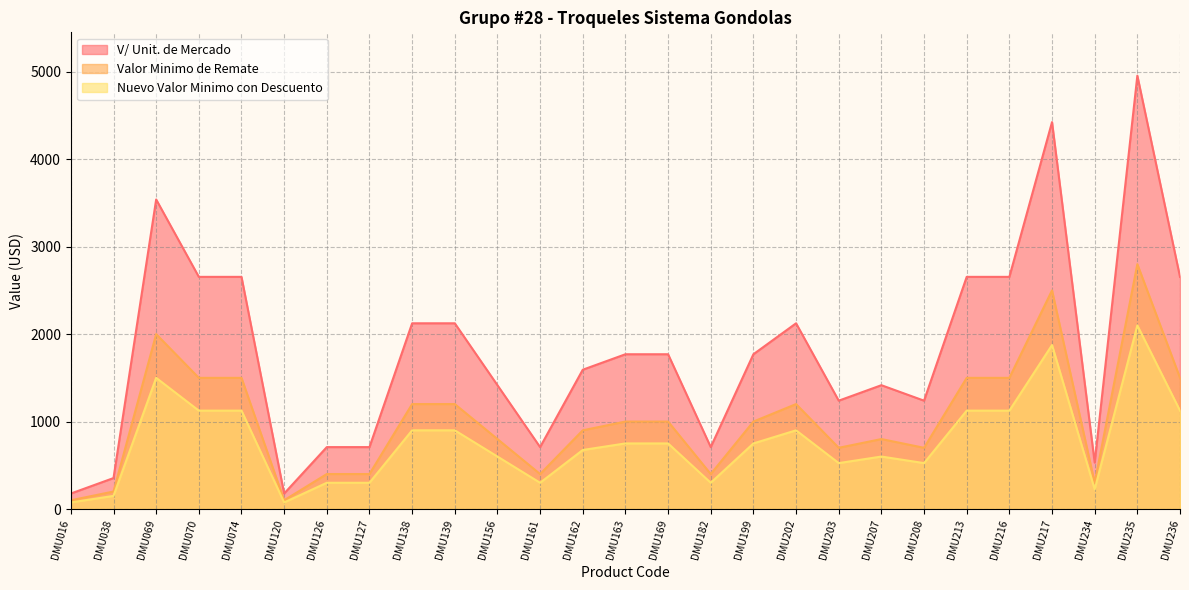

What is the difference between the Nuevo Valor Minimo con Descuento values at DMU202 and DMU234?

675.0